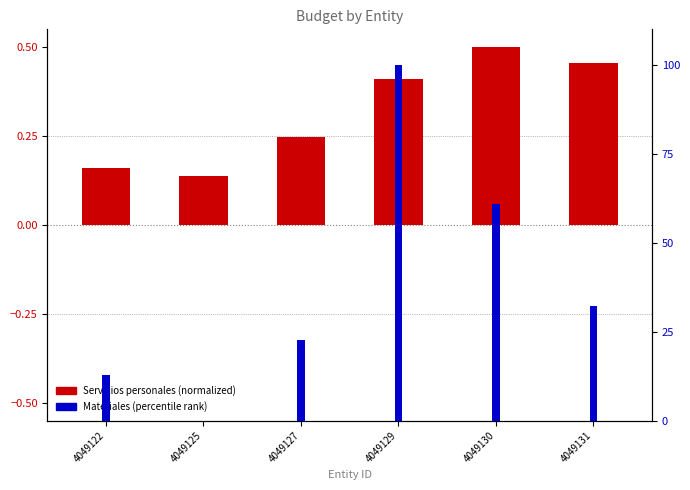

List the series in order of their overall mean, lowest first.

1000 Servicios personales, 2000 Materiales y suministros